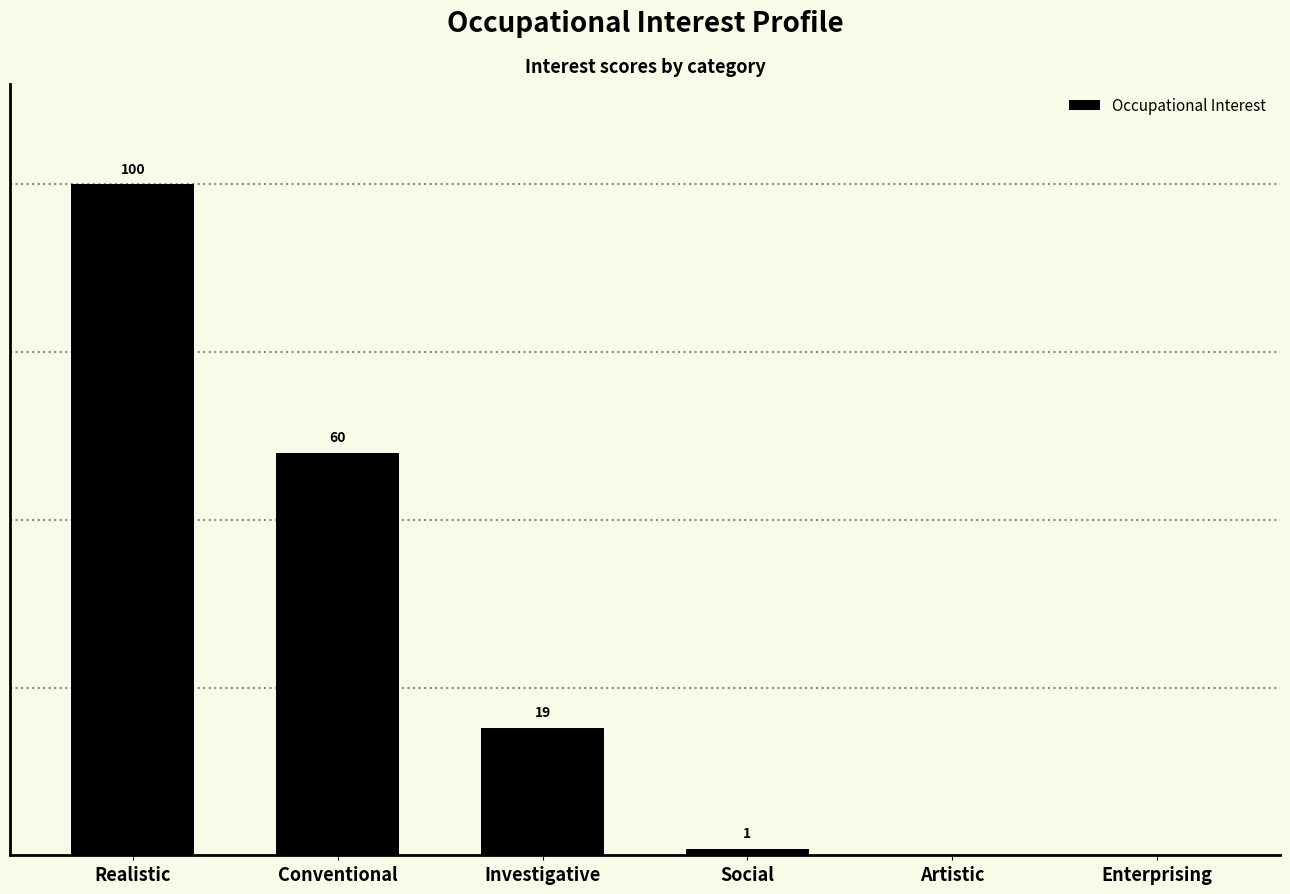

Where does the data first go above 19?

Realistic